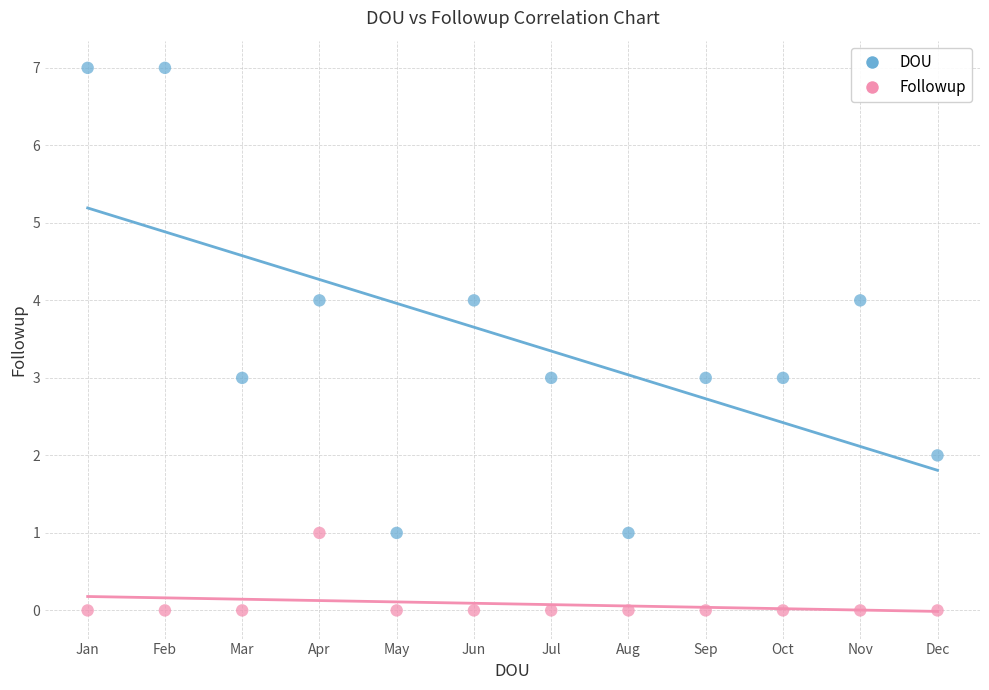

Which series contains the highest Y value?

DOU